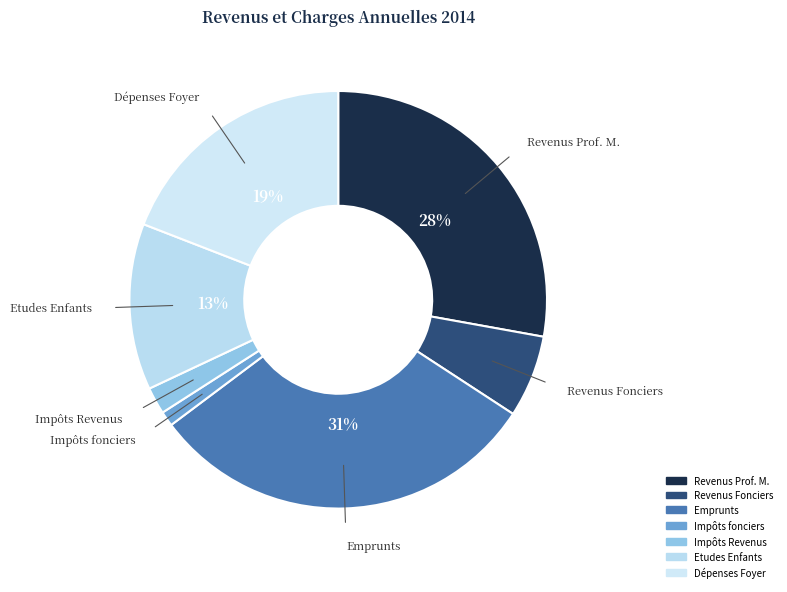

Between Etudes Enfants and Impôts Revenus, which is larger?

Etudes Enfants